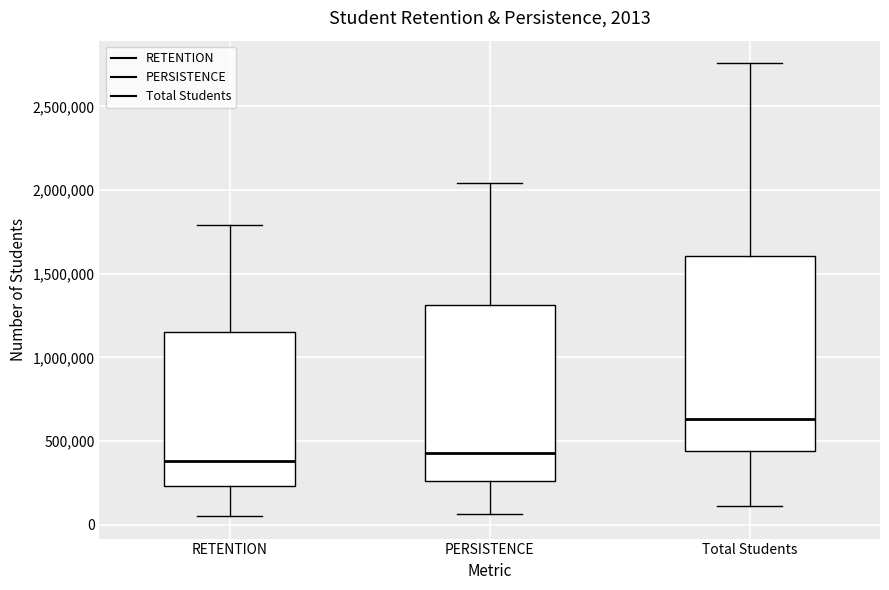

Comparing the boxes themselves (not the whiskers), which one is the tallest?

Total Students